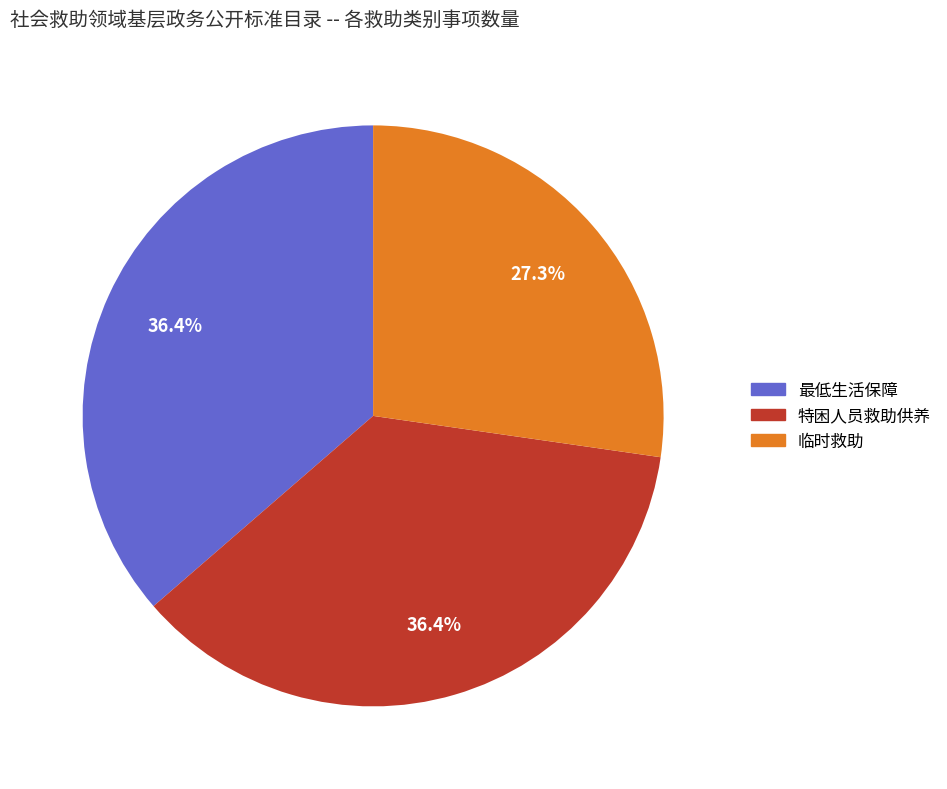

To the nearest percent, what is the difference between the largest and smallest slice percentages?

9%